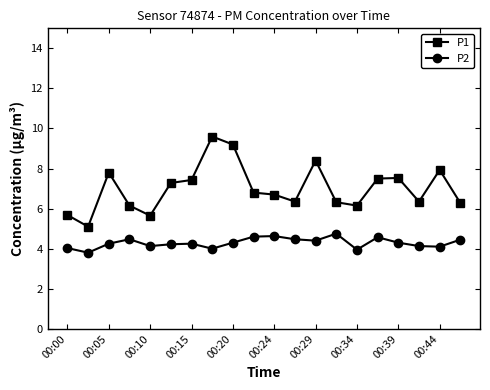

True or false: P1 and P2 intersect in this chart.

False